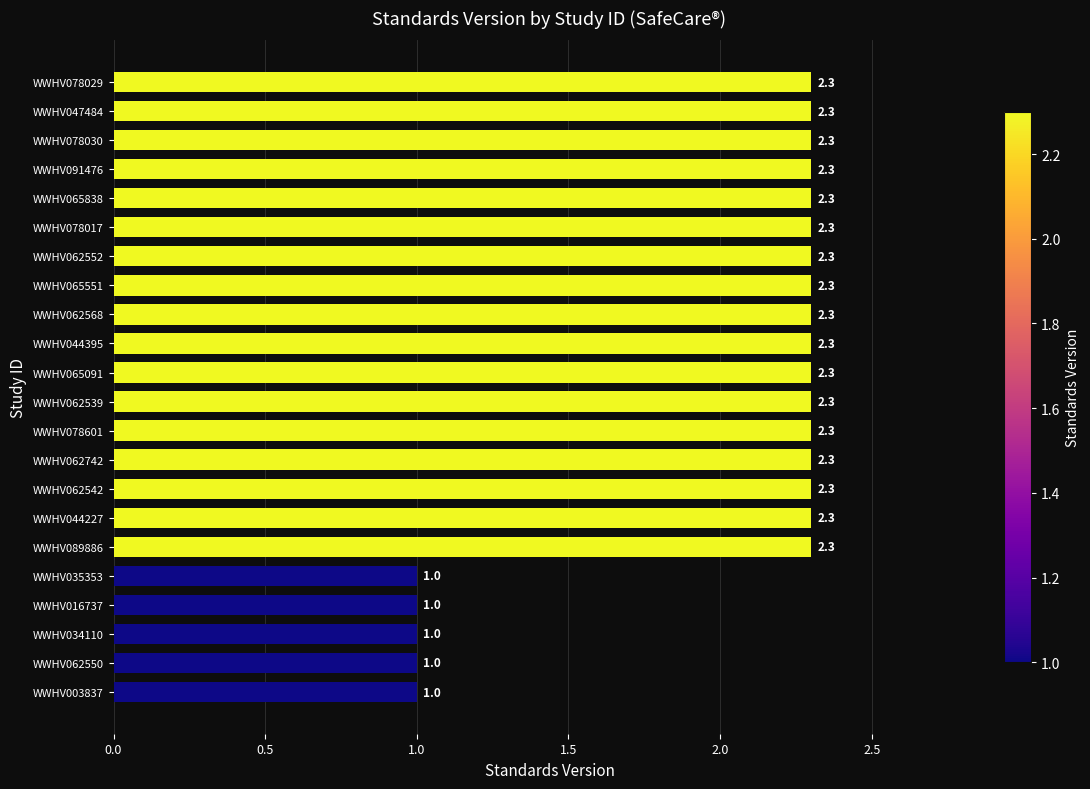

The chart shows a value of 1.3 at WWHV062539. True or false?

False